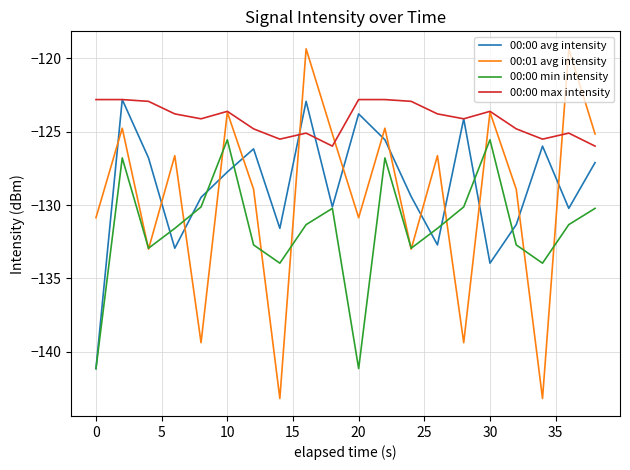

What is the smallest value displayed?

-143.2